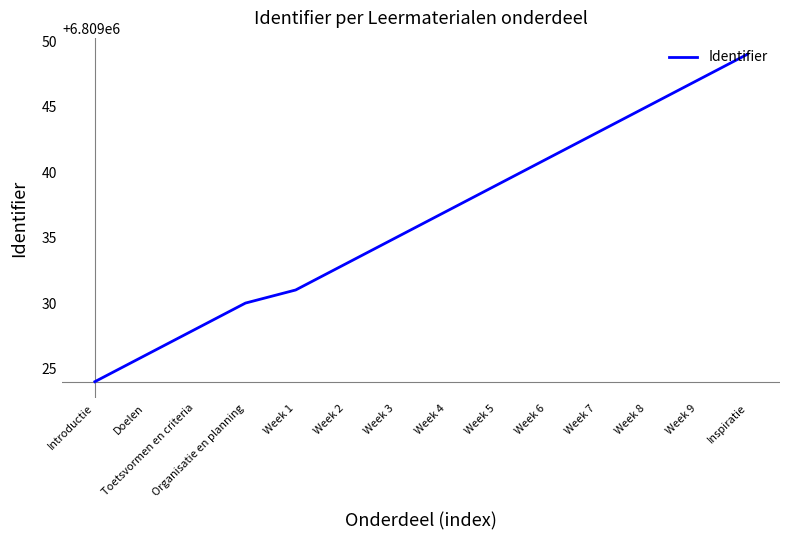

Is it true that the value at Week 7 is 12053779?

False